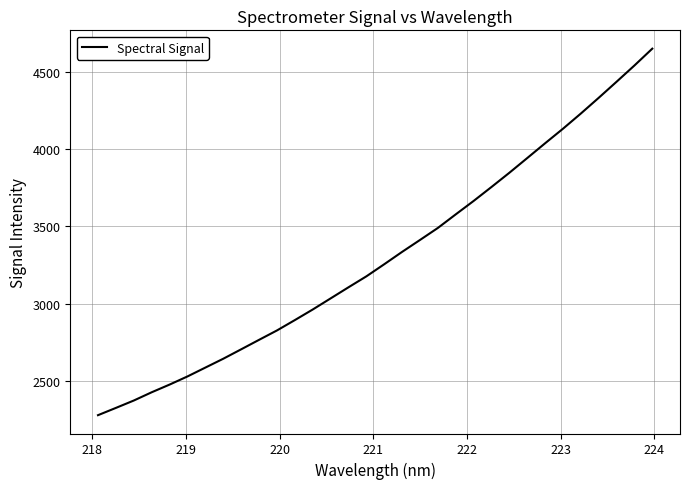

What is the greatest value displayed?

4650.5